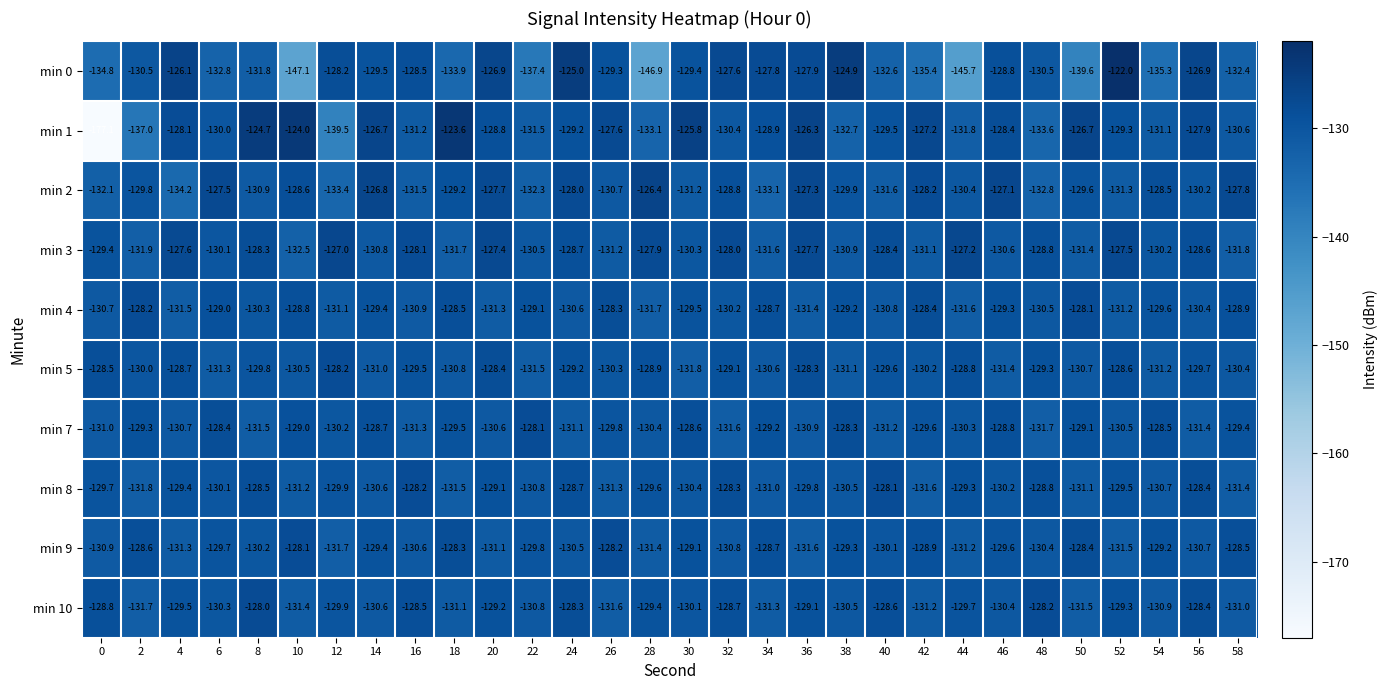

What is the sum of all min 1 values?

-3932.3